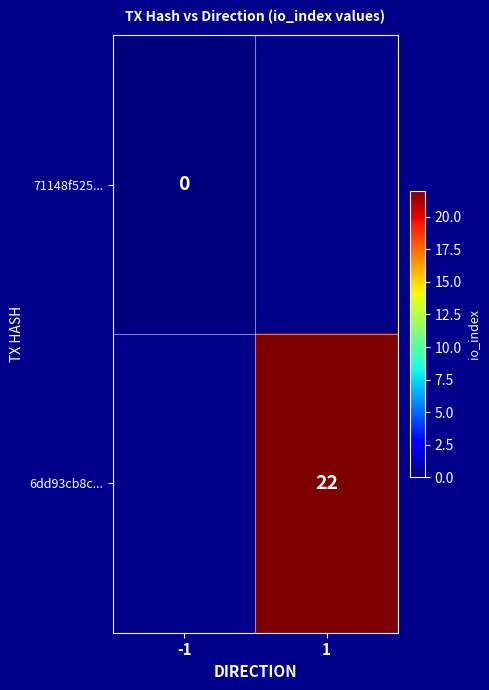

Rank the categories by 71148f525... value from lowest to highest.

-1, 1